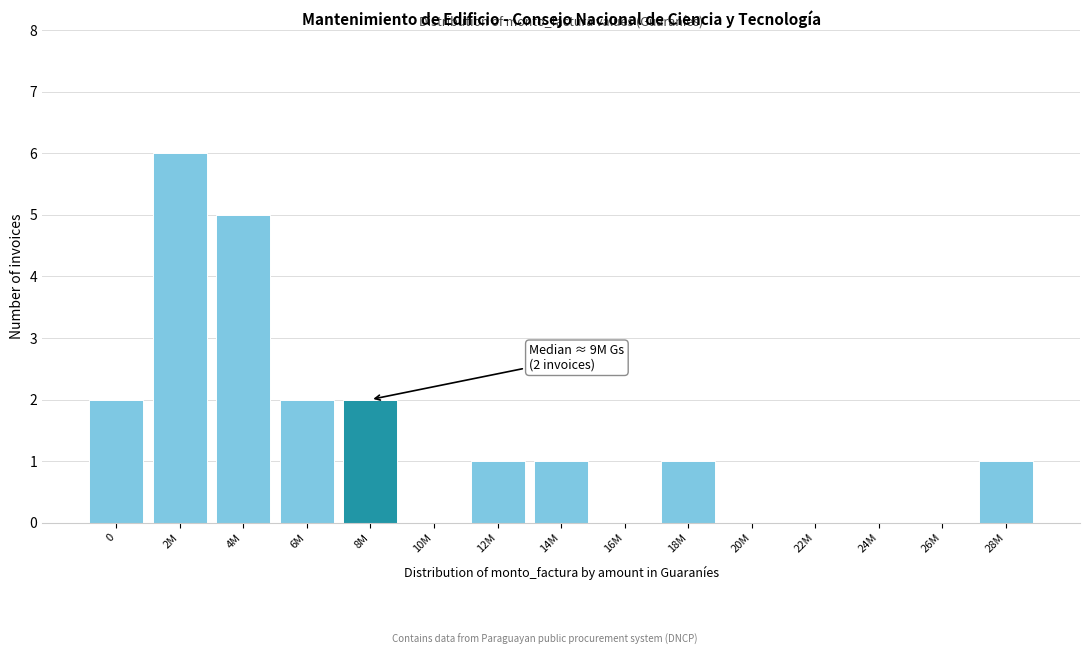

Reading right to left, transcribe all the data shown in this chart.

28M=1	26M=0	24M=0	22M=0	20M=0	18M=1	16M=0	14M=1	12M=1	10M=0	8M=2	6M=2	4M=5	2M=6	0=2